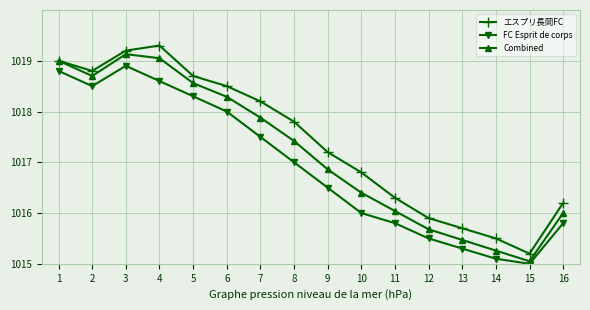

How many interior local peaks does the FC Esprit de corps series have?

1